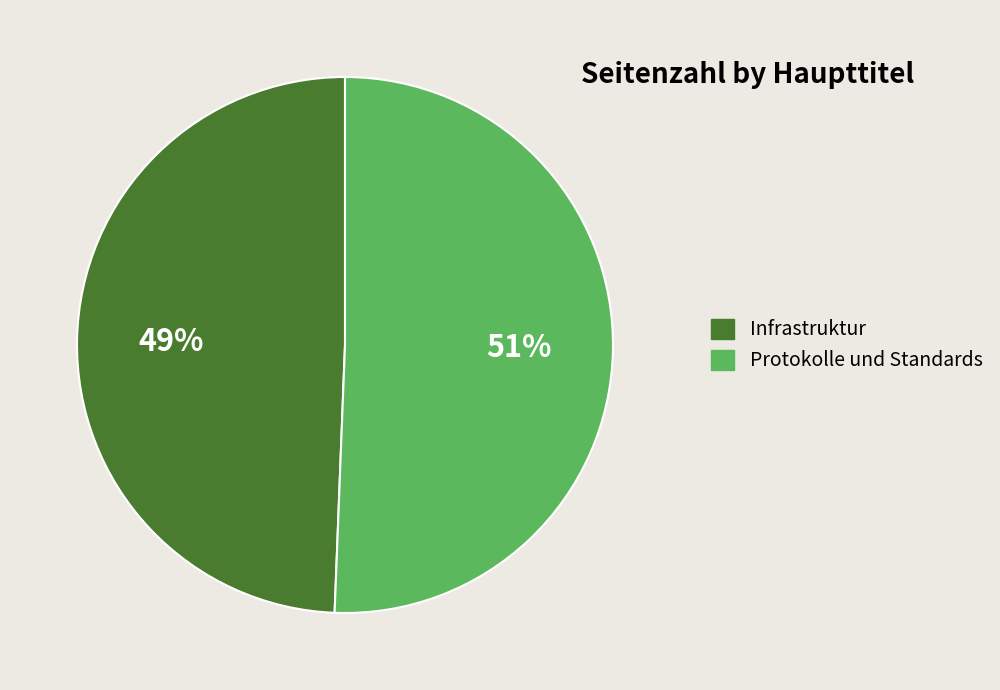

Rank the categories by value from lowest to highest.

Infrastruktur, Protokolle und Standards